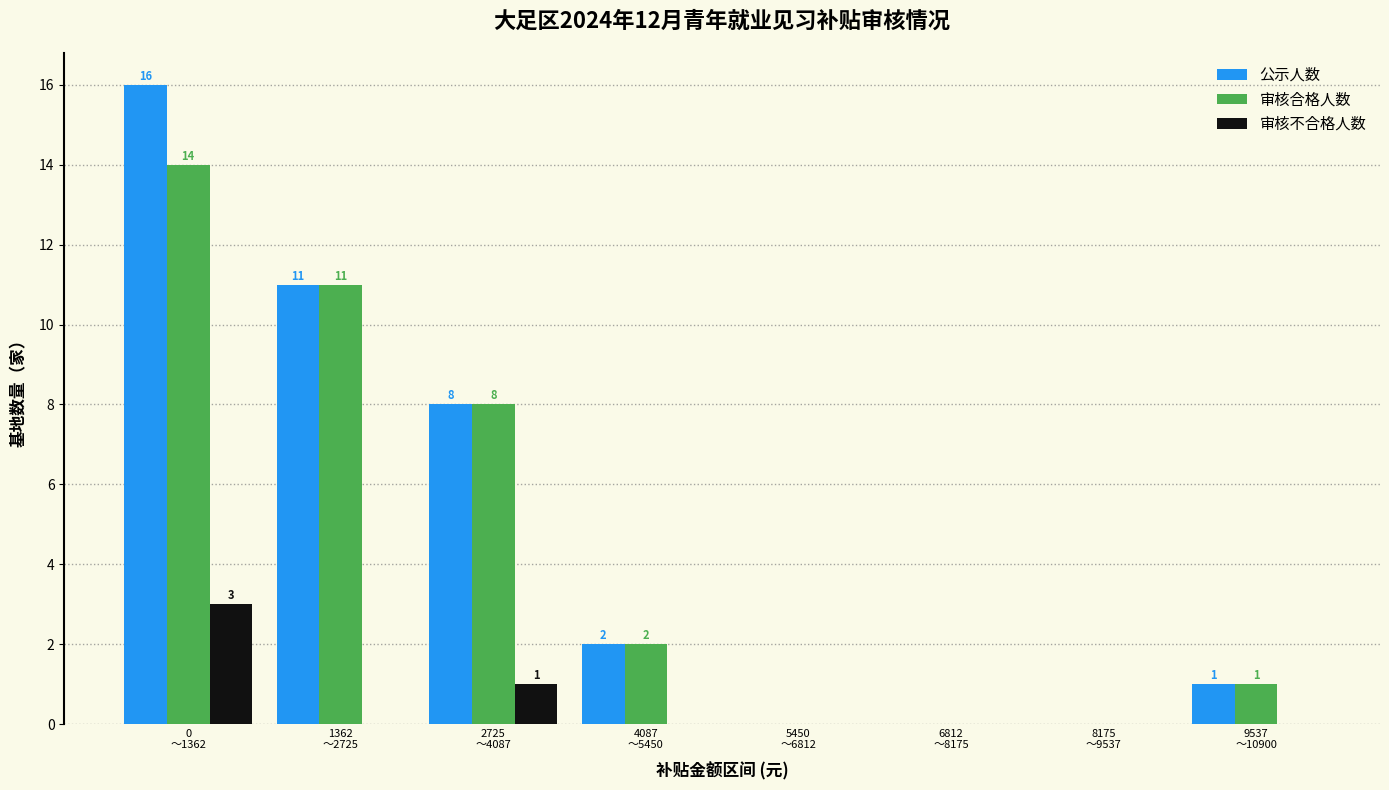

Which series has the largest total across all categories?

公示人数